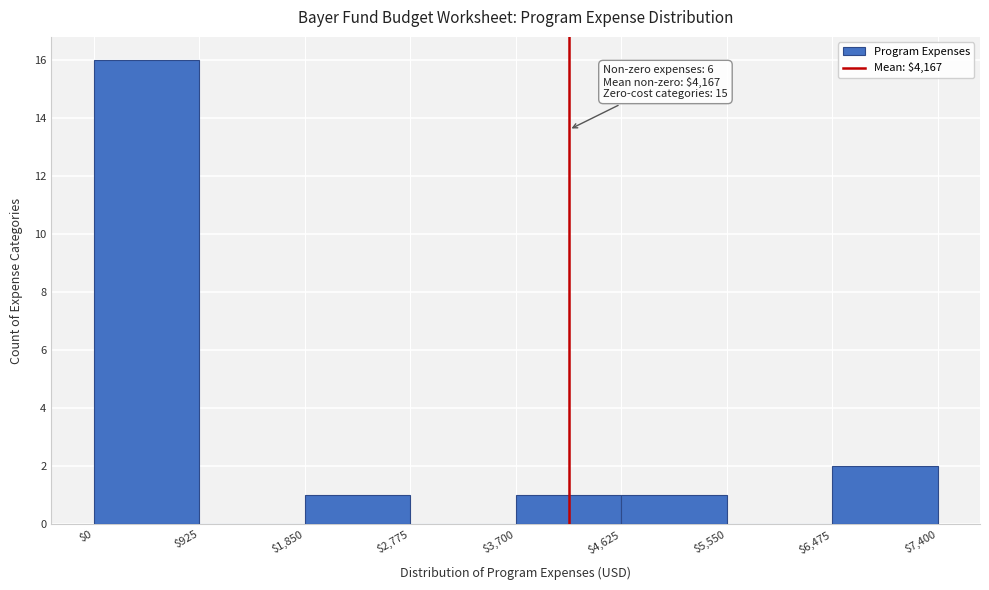

Which range on the x-axis has the tallest bar?

$0 to $925